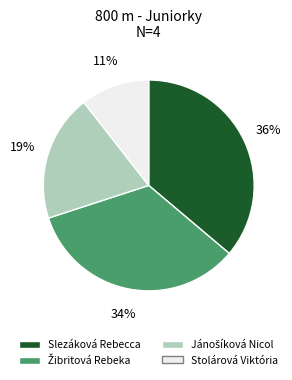

To the nearest percent, what is the average slice percentage?

25%